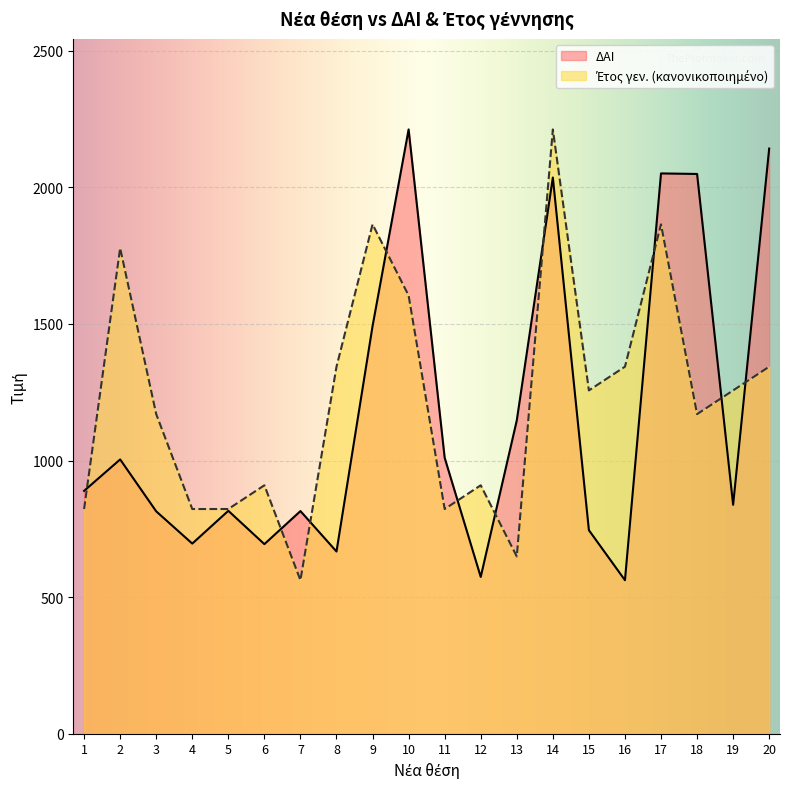

Which category has the highest value in the ΔΑΙ series?

10